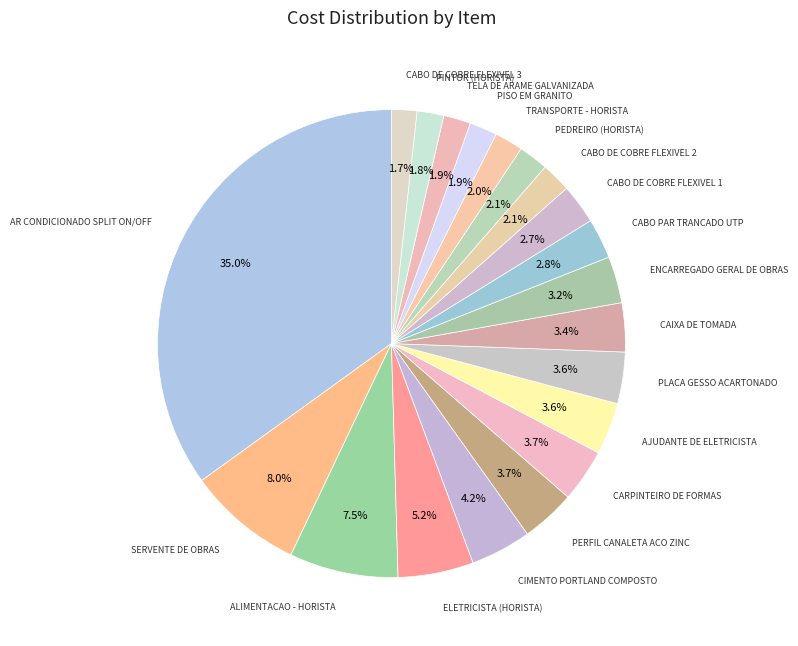

How many slices are in this pie chart?

20